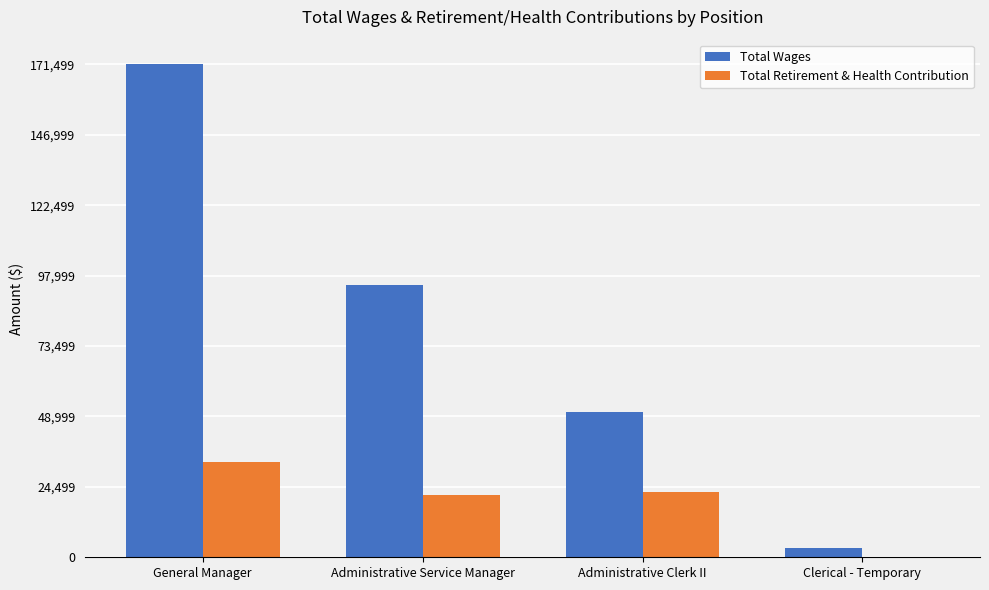

What value does the Total Retirement & Health Contribution series have at Administrative Clerk II, to the nearest 50?

22750